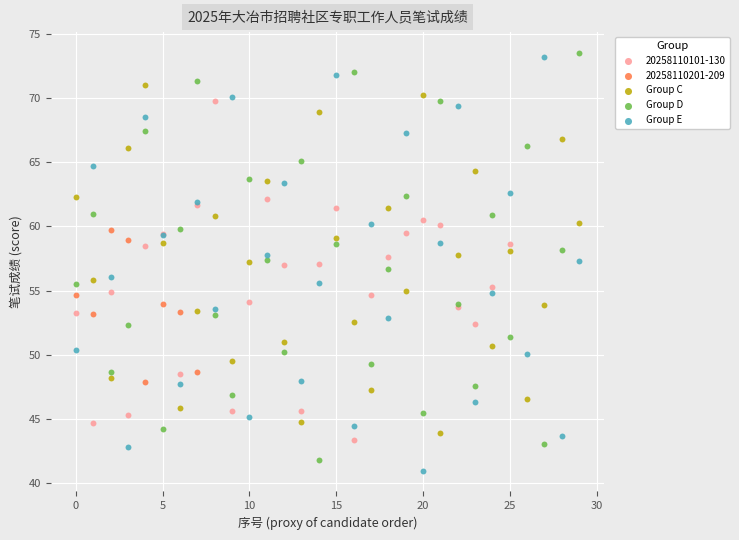

What are all the series names shown in the legend?

20258110101-130, 20258110201-209, Group C, Group D, Group E